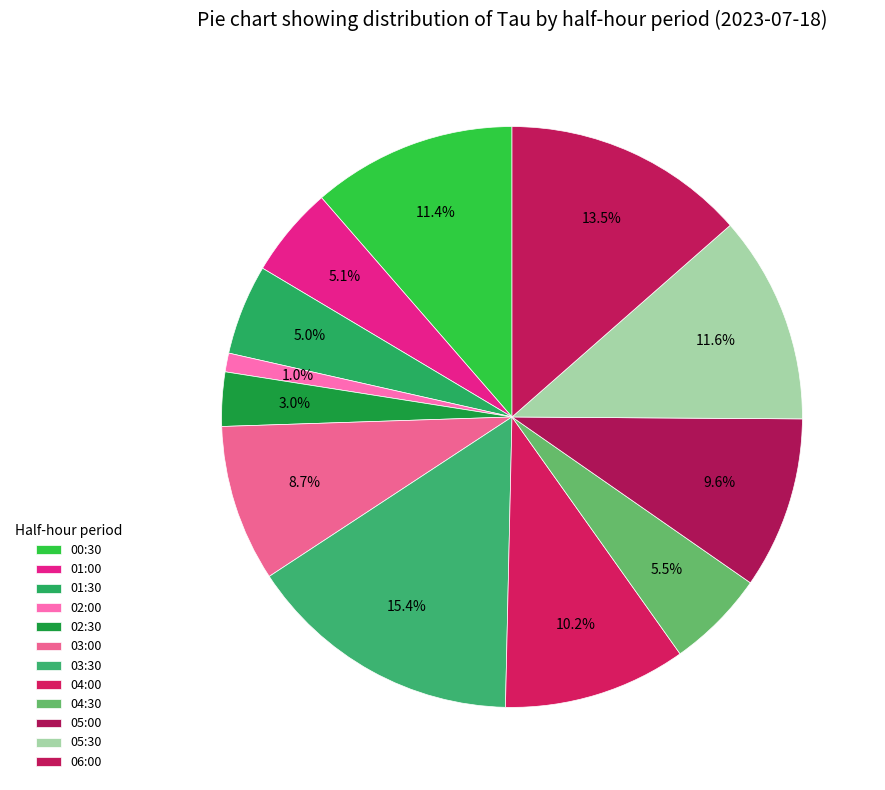

True or false: 02:00 accounts for 9% of the total.

False